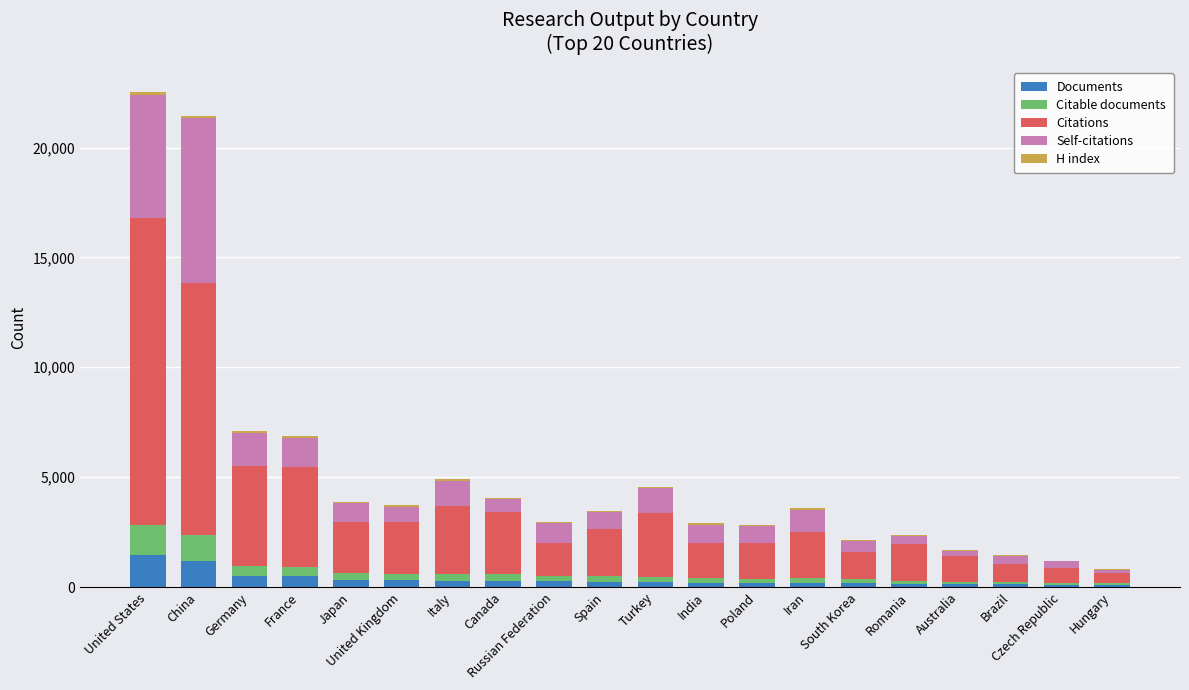

What is the highest value of the Documents series?

1449